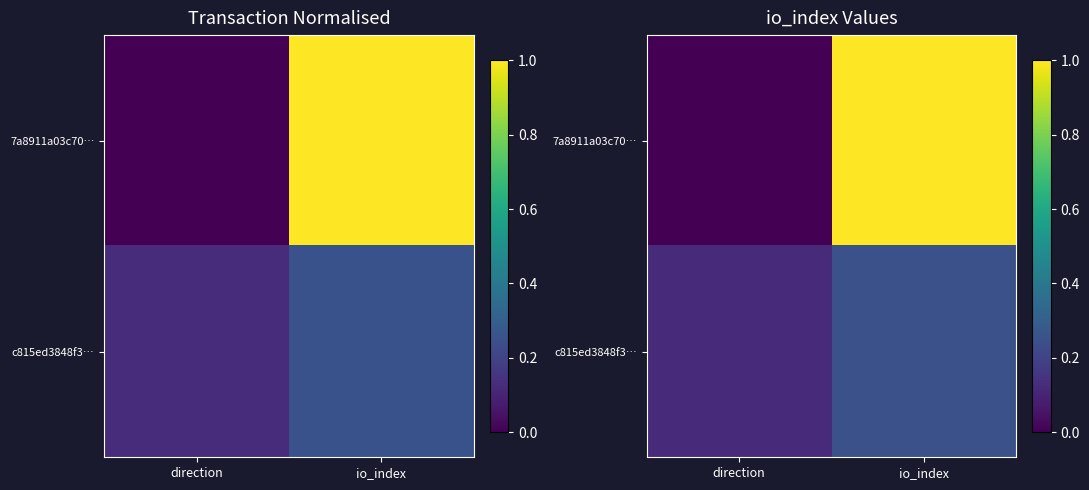

Is the value of c815ed3848f3… at direction greater than the value of 7a8911a03c70… at io_index?

No